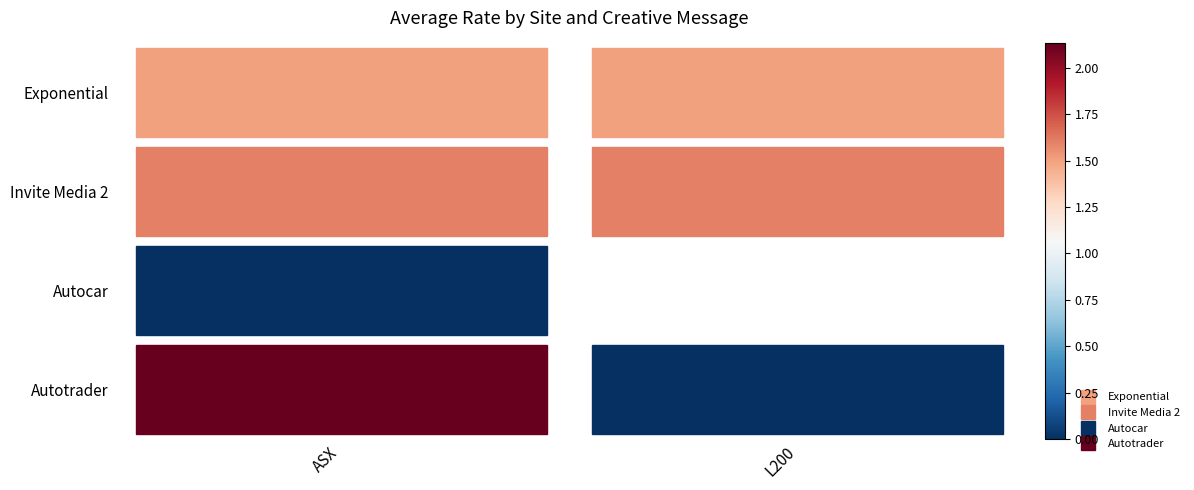

The Autotrader series shows 0.0 at L200. True or false?

True